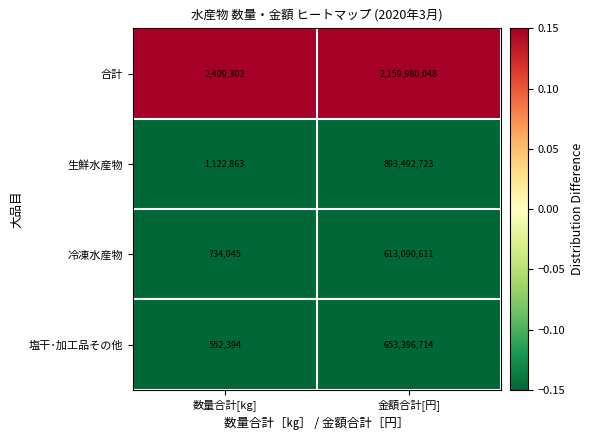

The 冷凍水産物 series shows 734045 at 数量合計[kg]. True or false?

True